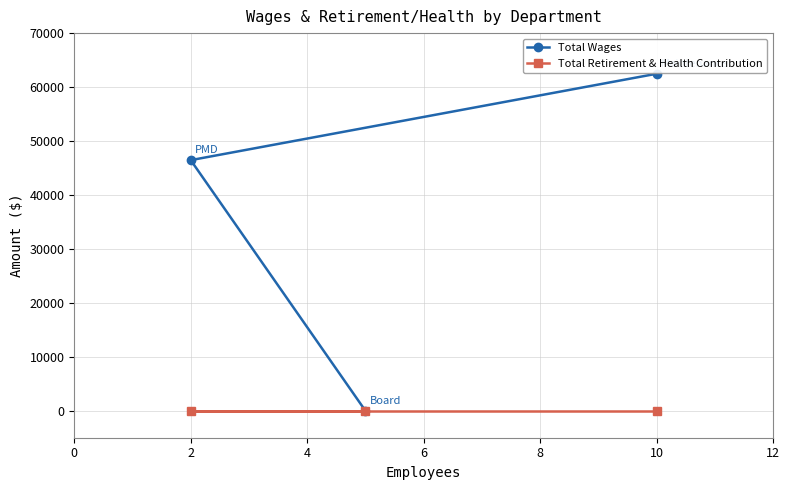

List the series in order of their overall mean, highest first.

Total Wages, Total Retirement & Health Contribution